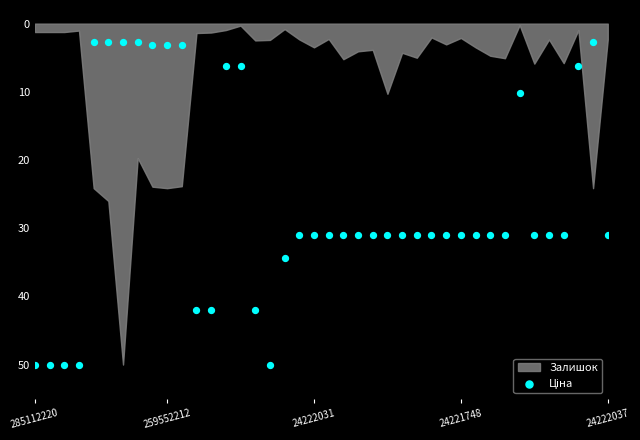

What is the range of Y values (max minus min)?

47.4